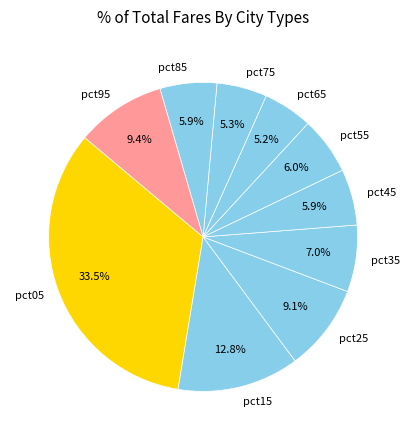

Does any single category account for the majority?

No